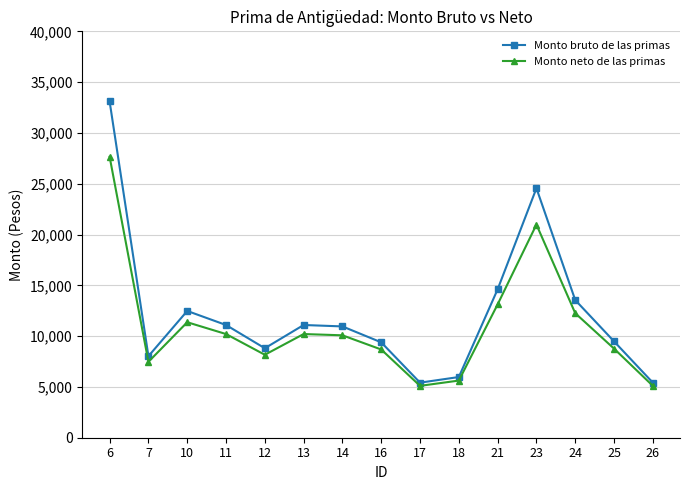

What is the maximum value for Monto neto de las primas?

27653.1